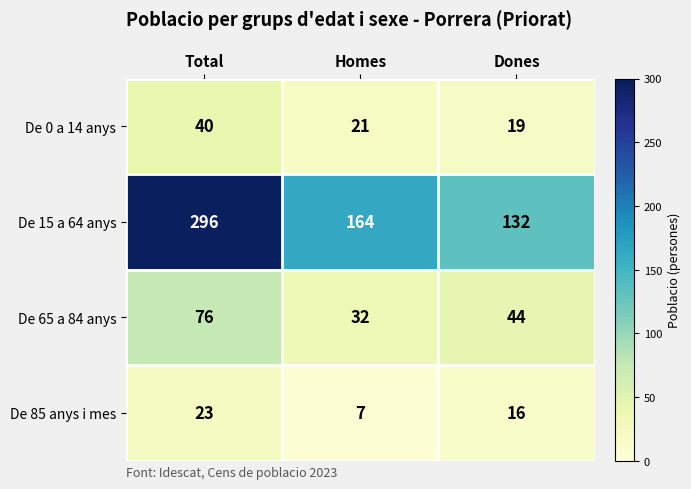

How many data points does each series have?

3